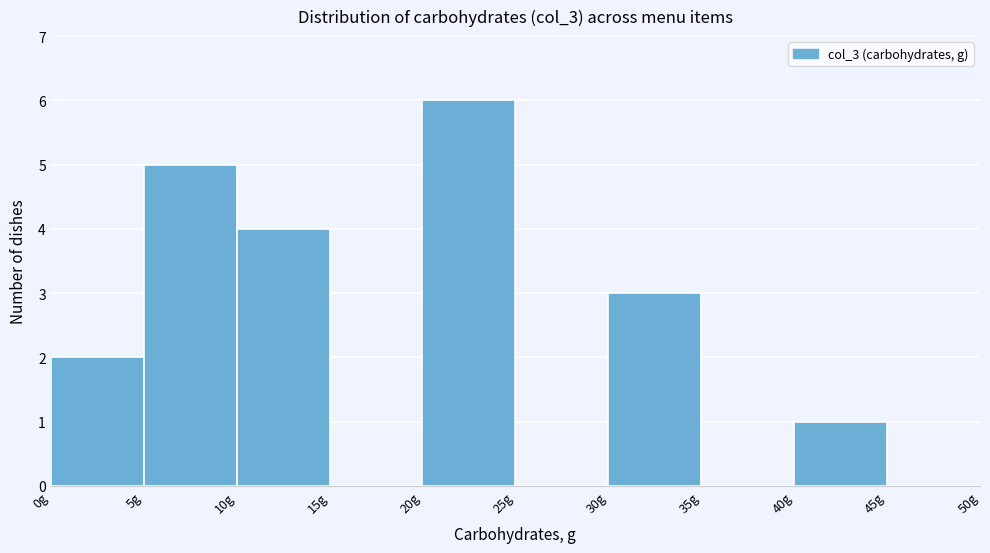

Reading left to right, transcribe this chart: for each bar, give the range it covers on the x-axis and its height. The values are not printed on the chart, so give them approximately, as read against the axis.

0 to 5: 2
5 to 10: 5
10 to 15: 4
15 to 20: 0
20 to 25: 6
25 to 30: 0
30 to 35: 3
35 to 40: 0
40 to 45: 1
45 to 50: 0